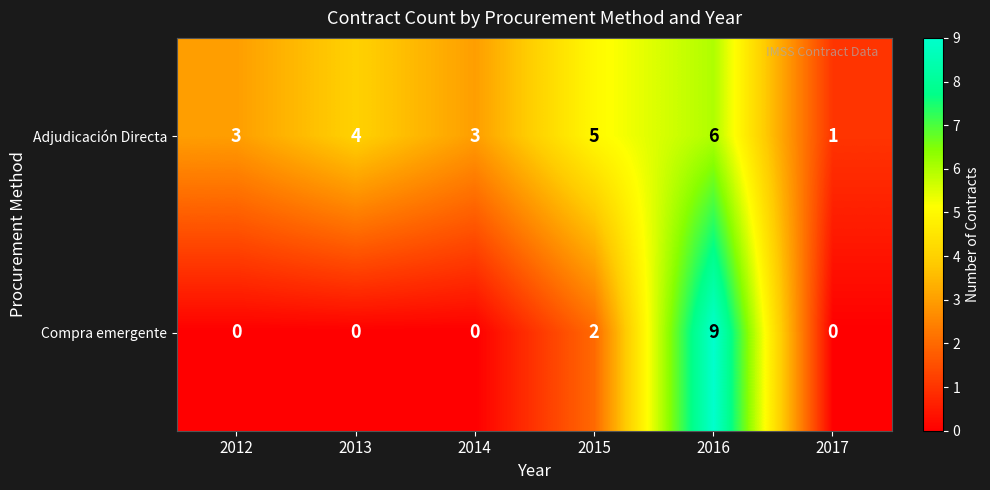

At which label does Adjudicación Directa reach its minimum?

2017